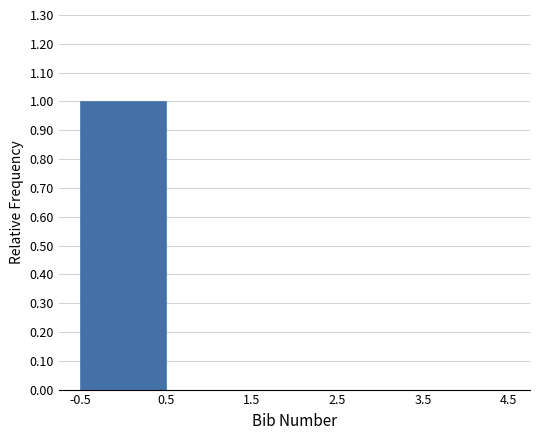

What is the height of the bar covering -0.5 to 0.5 on the x-axis? The values are not printed on the chart, so give them approximately, as read against the axis.

1